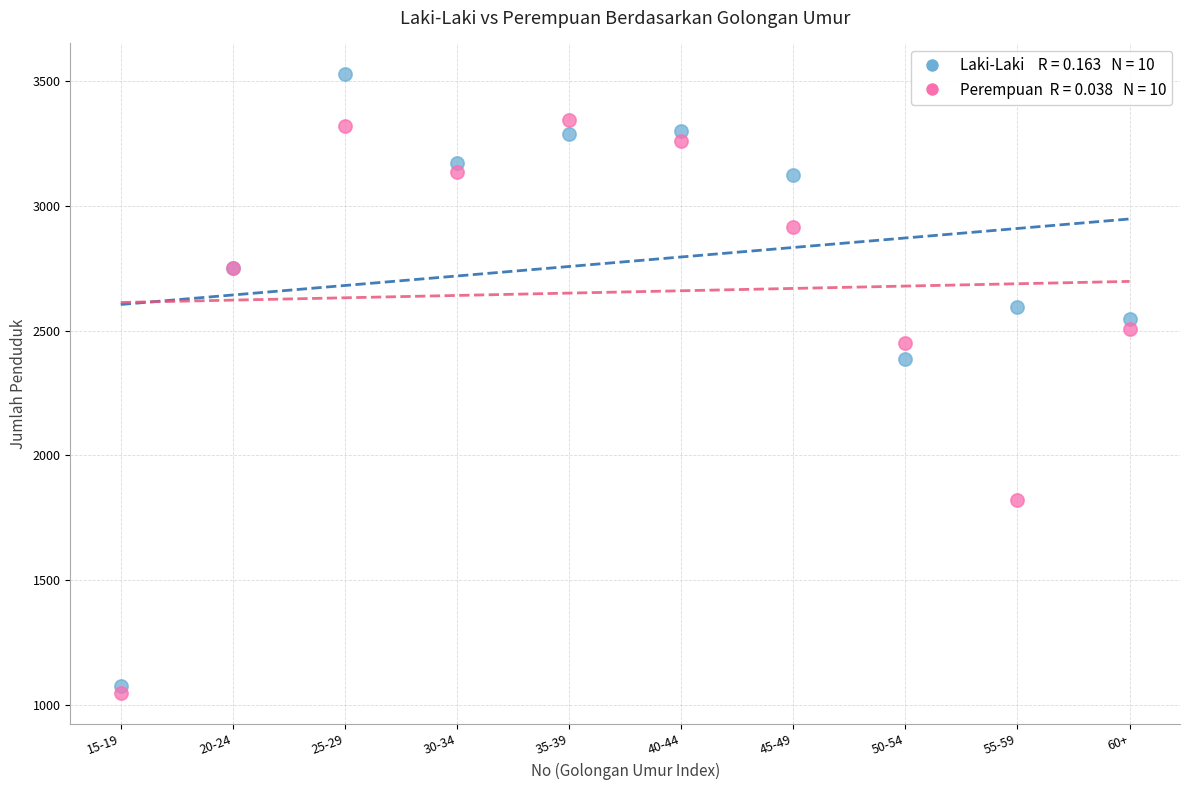

Across all series, what Y value is closest to 2286?

2384